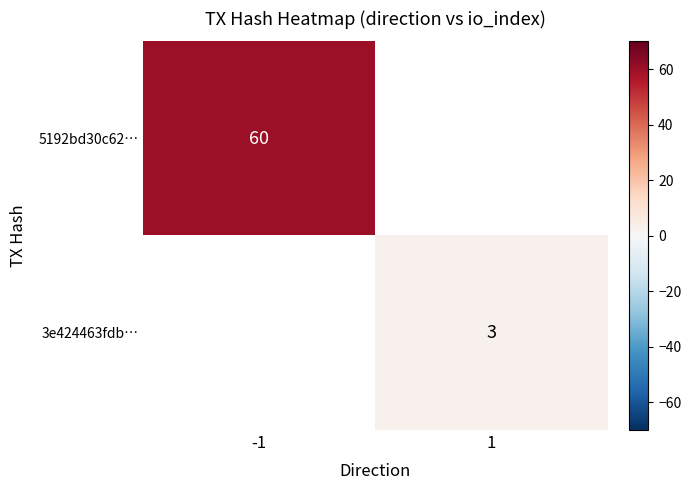

True or false: 3e424463fdb… has a value of 3 at 1.

True